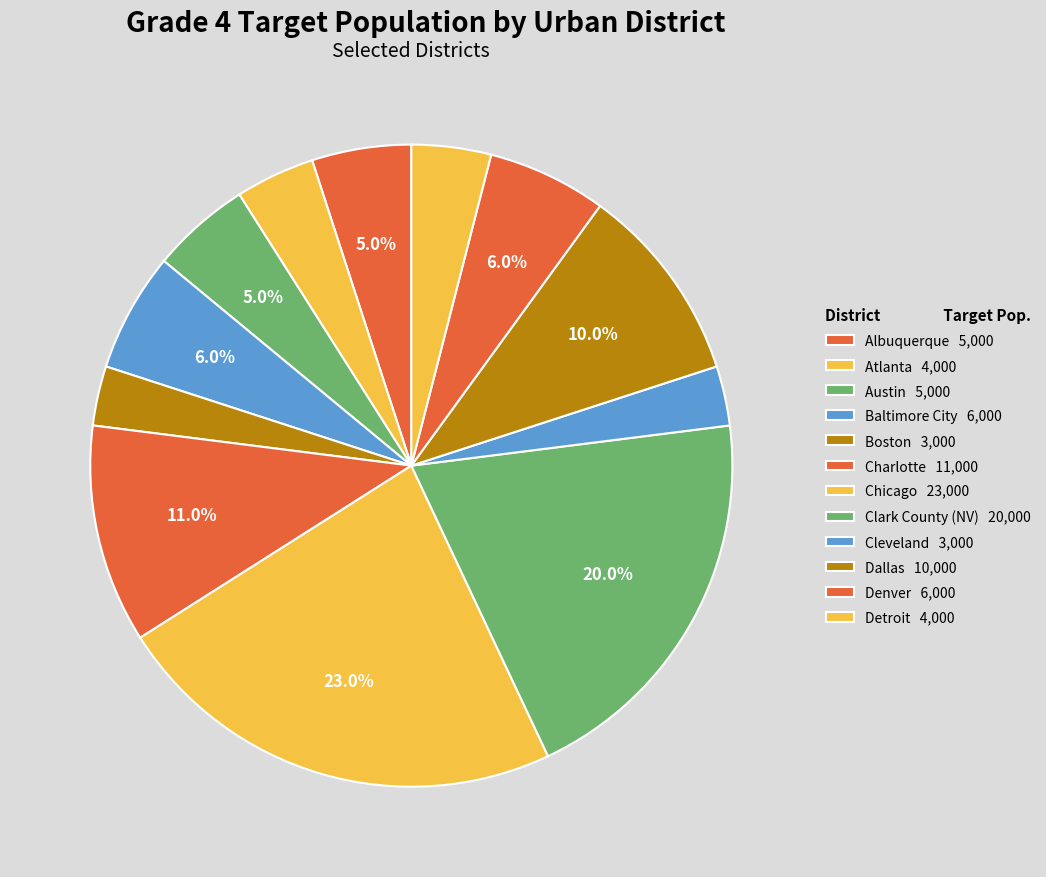

Rank the categories by value from highest to lowest.

Chicago, Clark County (NV), Charlotte, Dallas, Baltimore City, Denver, Albuquerque, Austin, Atlanta, Detroit, Boston, Cleveland